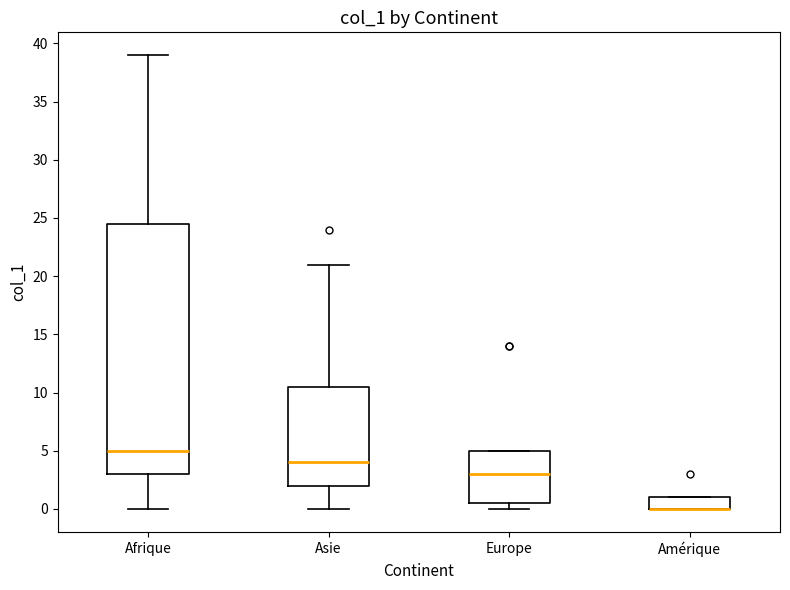

Which box is the tallest, from its lower edge to its upper edge?

Afrique